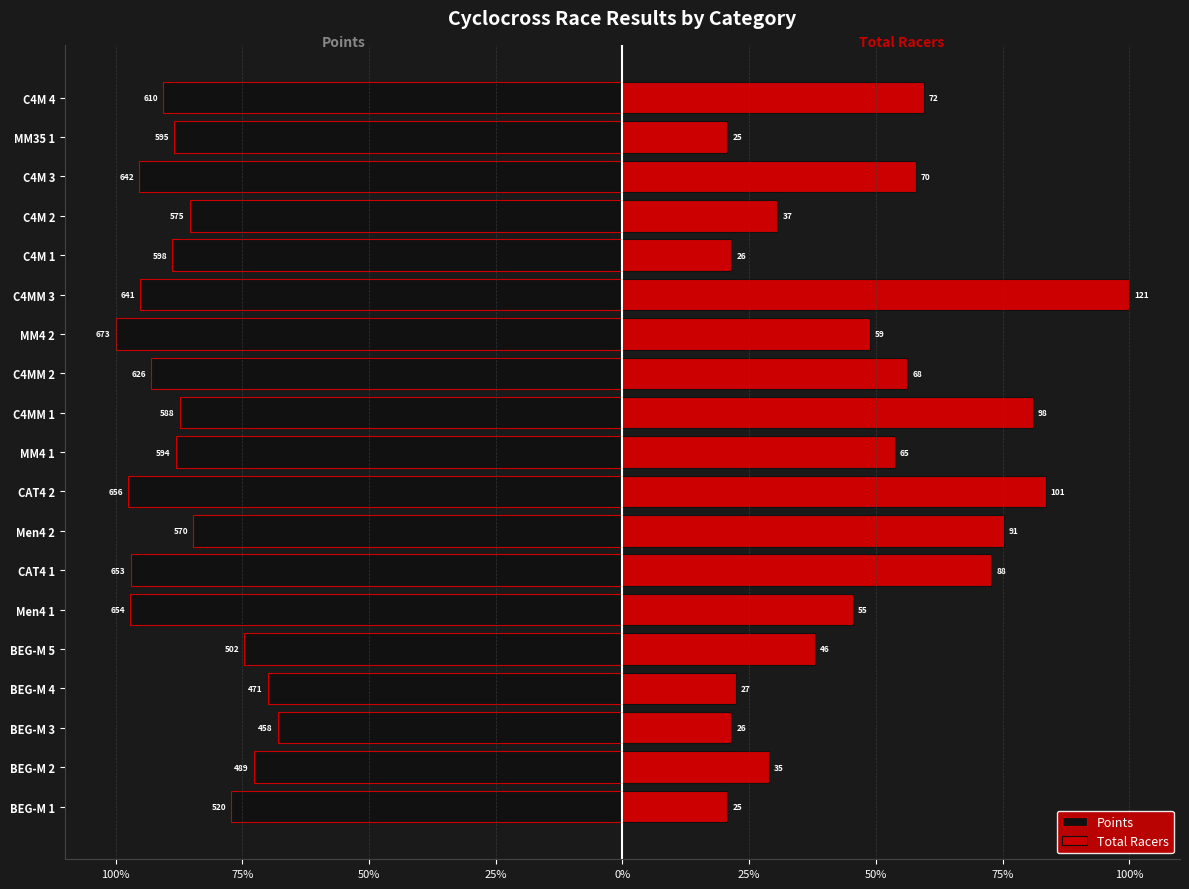

What is the maximum value shown in the chart?

100.0